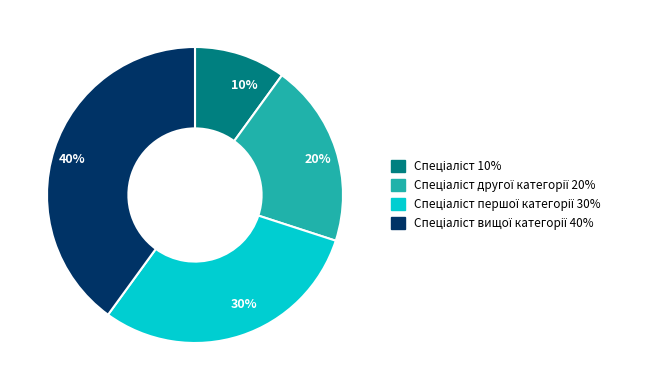

Count the number of slices in the pie.

4